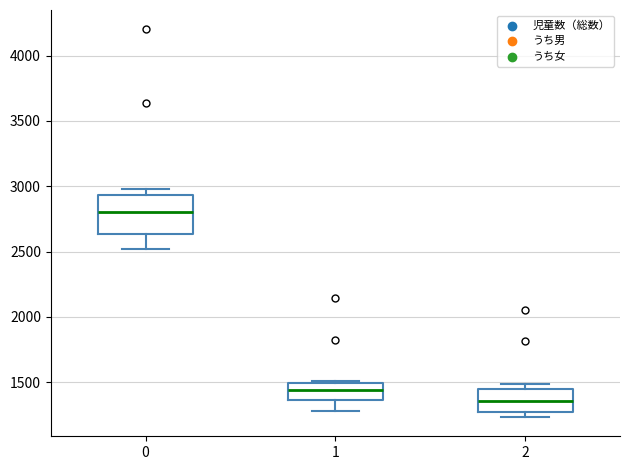

Reading left to right, read every box against the y-axis: the position of its median line, the range the box covers, and the ends of its whiskers. The values are not printed on the chart, so give them approximately, as read against the axis.

0: median 2800, box 2650 to 2950, whiskers 2500 to 3000
1: median 1450, box 1350 to 1500, whiskers 1300 to 1500
2: median 1350, box 1250 to 1450, whiskers 1250 (just below the box's lower edge) to 1500